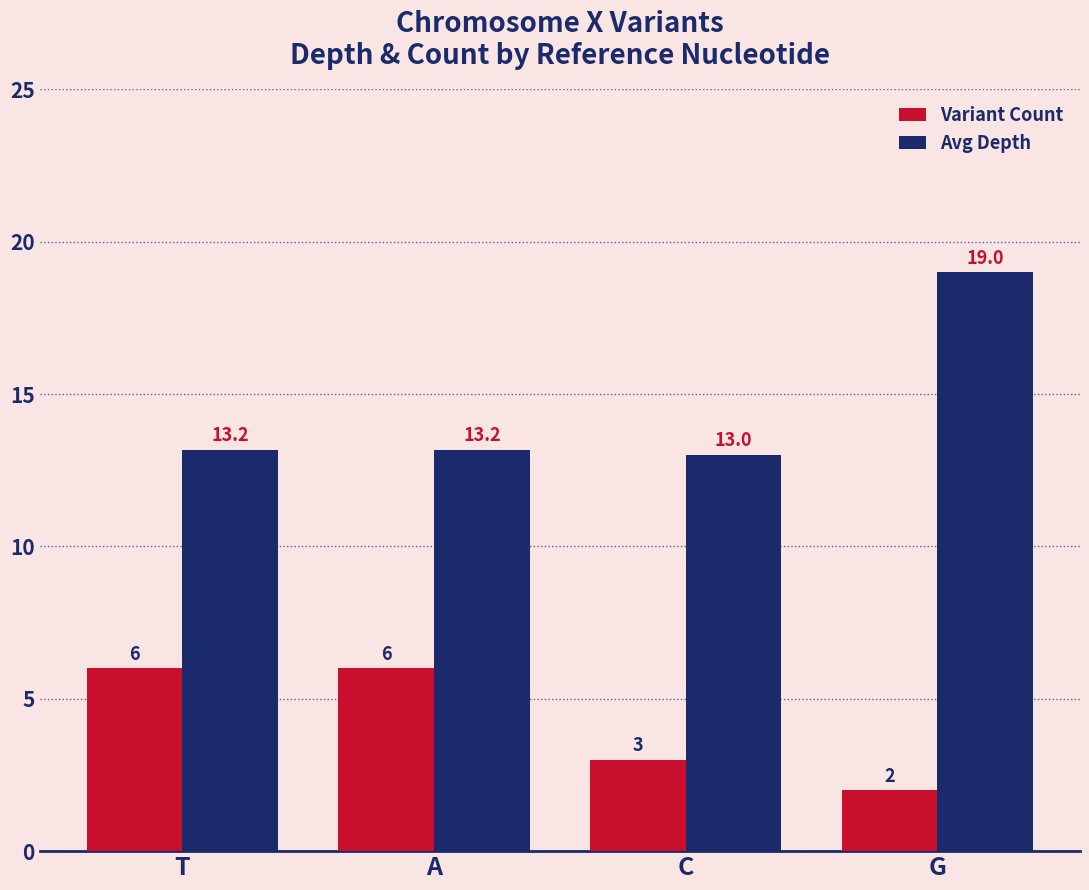

The Variant Count series shows 6.0 at A. True or false?

True